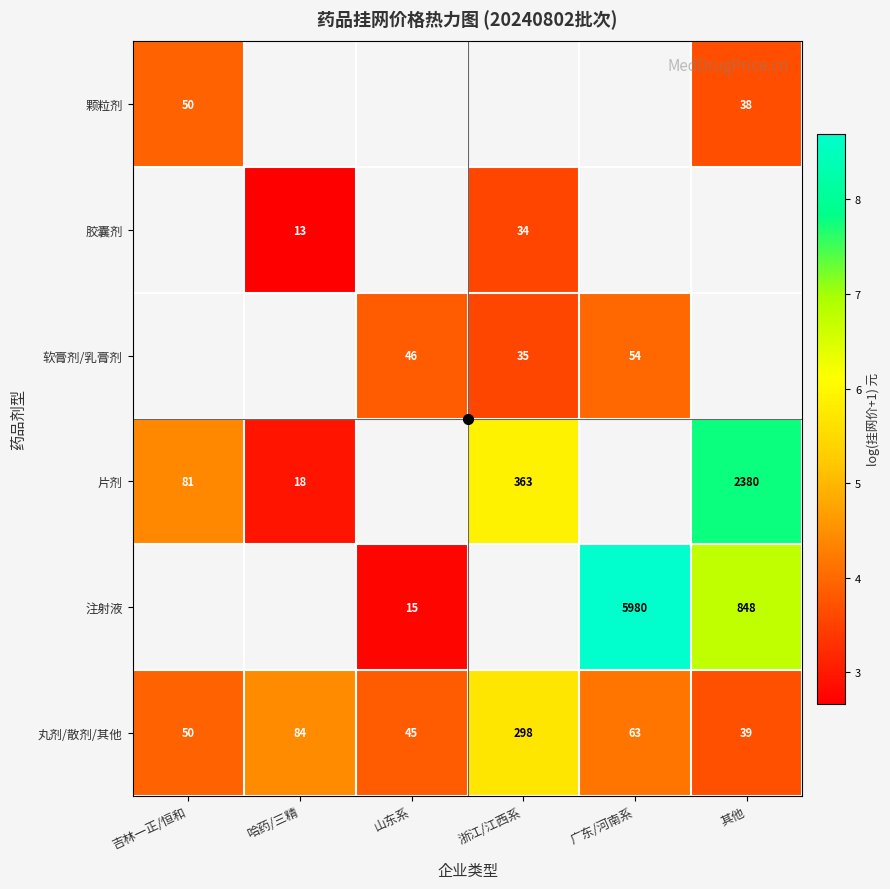

Which category has the lowest value in the 丸剂/散剂/其他 series?

其他